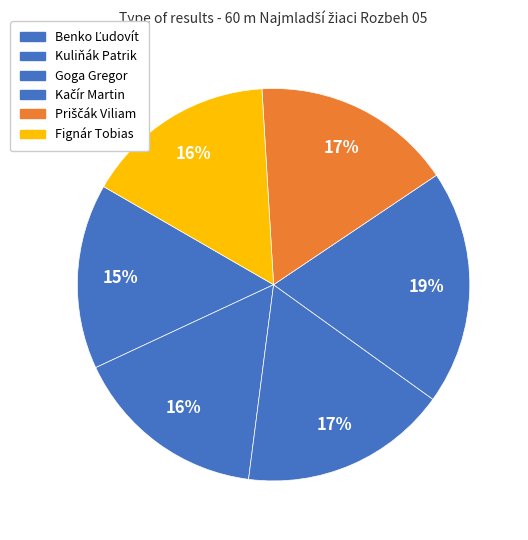

Does Fignár Tobias represent more than half of the total?

No